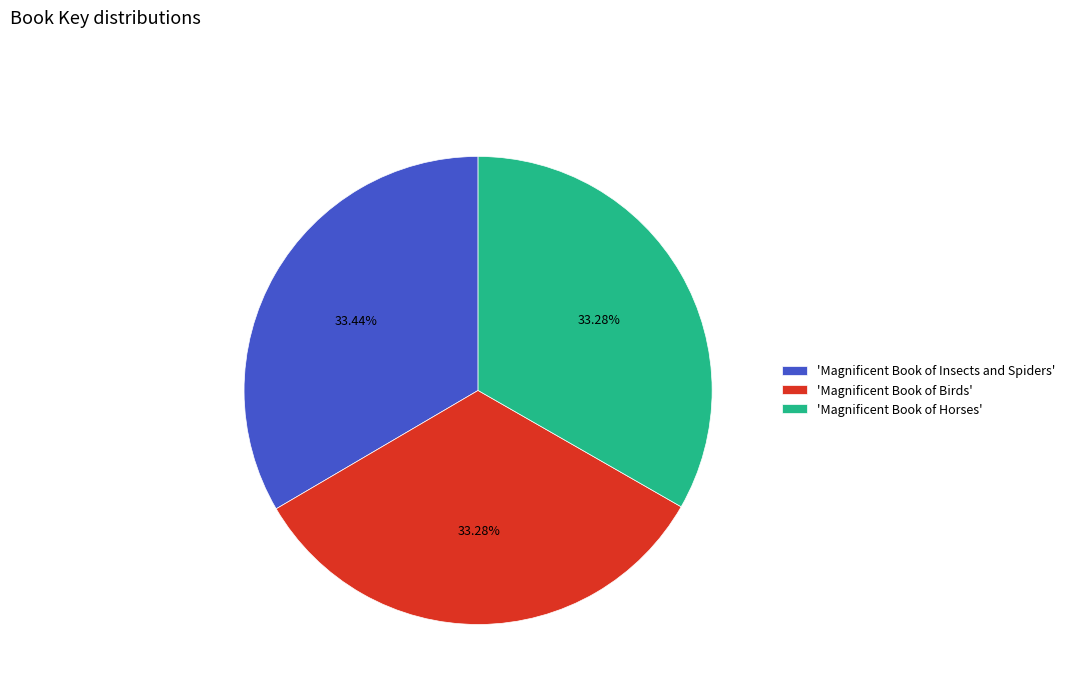

Combined, do 'Magnificent Book of Insects and Spiders' and 'Magnificent Book of Birds' account for over 50%?

Yes